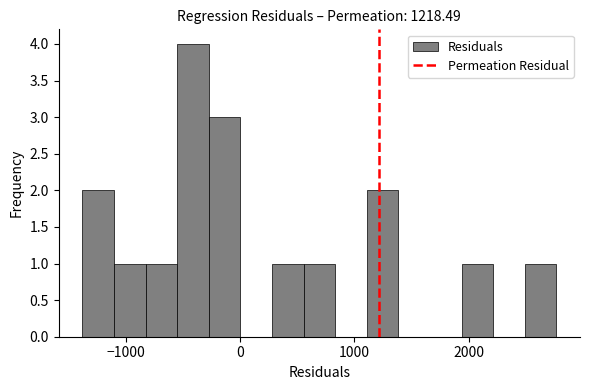

Read against the x-axis, roughly where is the centre of the tallest bar?

-400